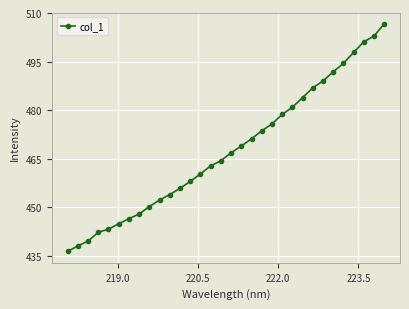

What is the difference between the maximum and minimum values?

70.3